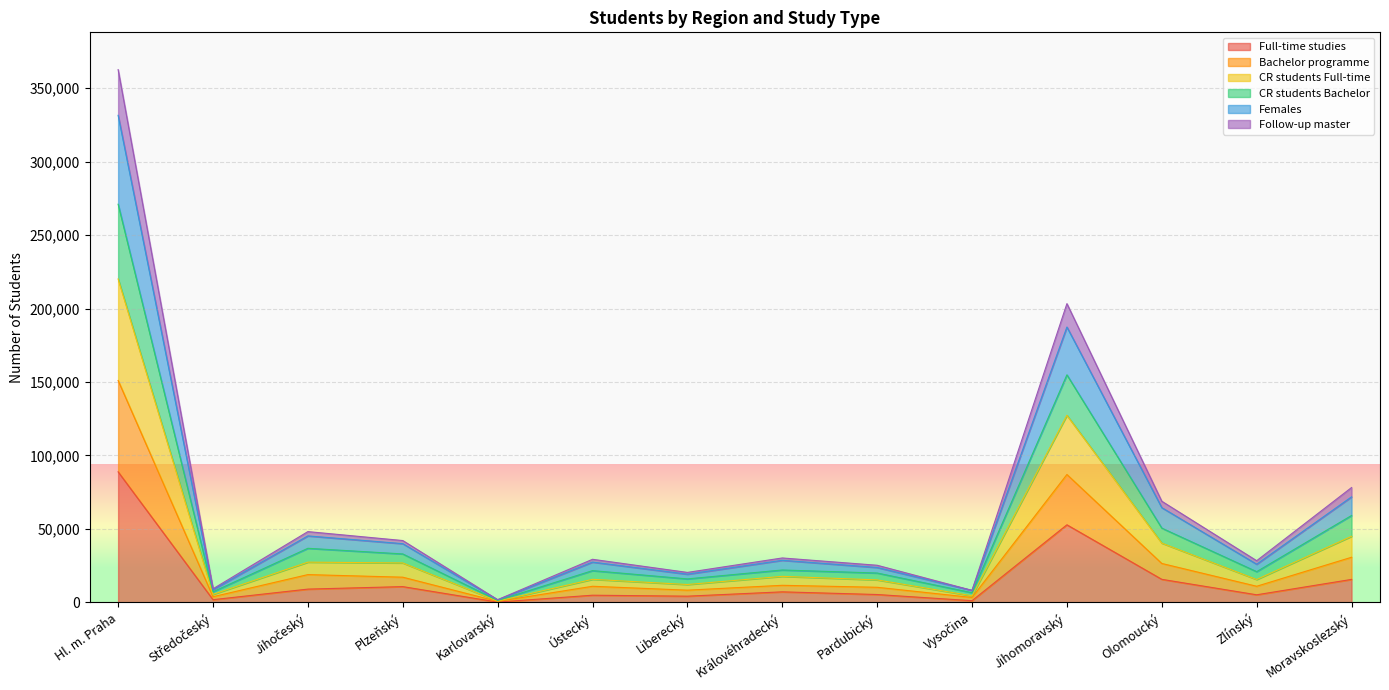

What is the difference between the maximum and minimum values in the Full-time studies series?

88648